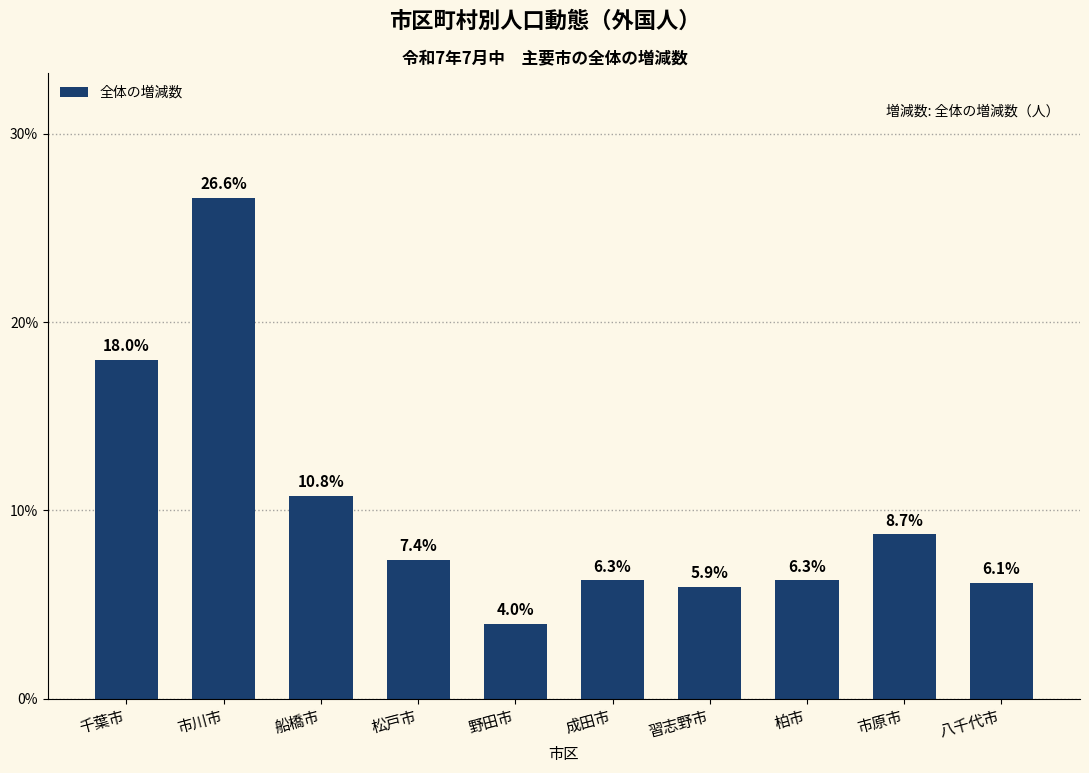

What is the average value?

10.0